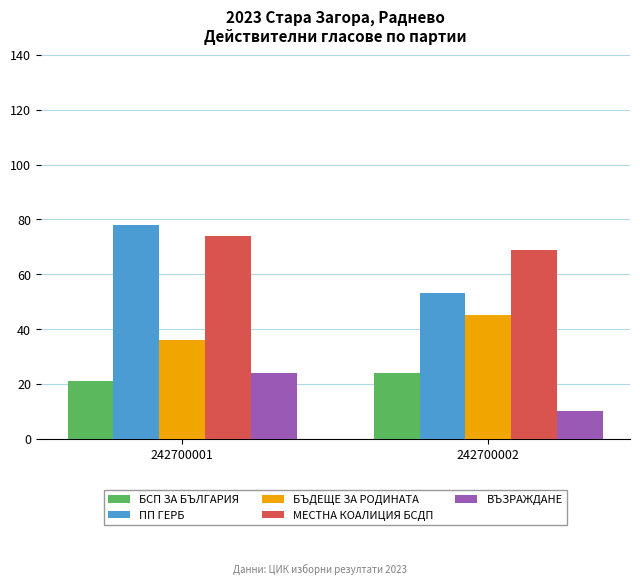

Which series has the largest total across all categories?

МЕСТНА КОАЛИЦИЯ БСДП